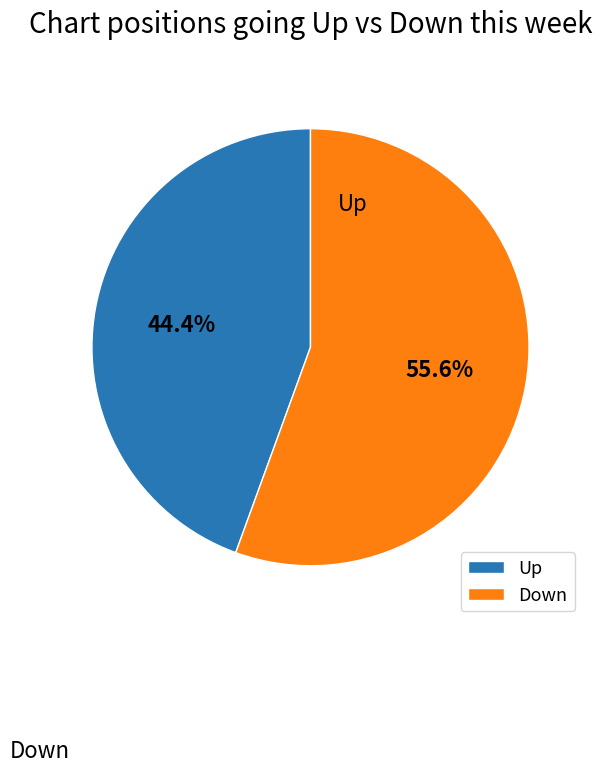

Count the number of slices in the pie.

2